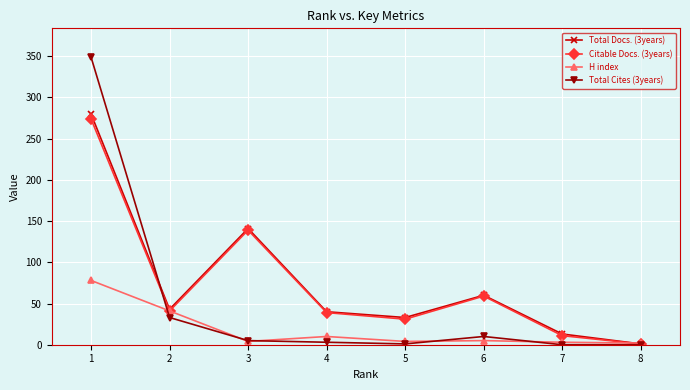

Which series has the widest spread of values?

Total Cites (3years)